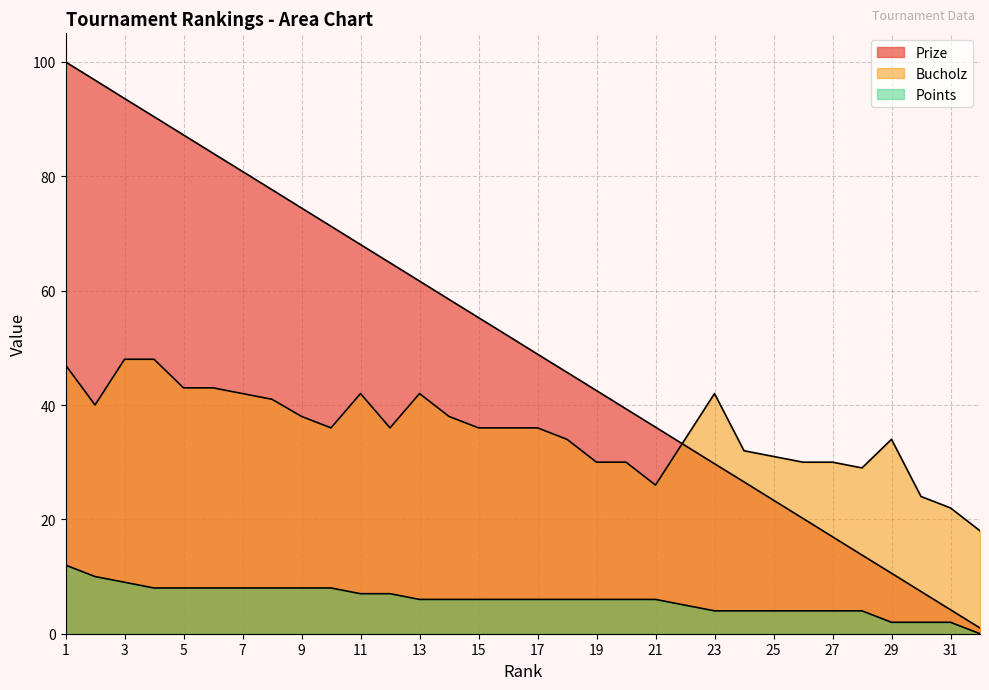

Is it true that Points equals 8.0 at 7?

True